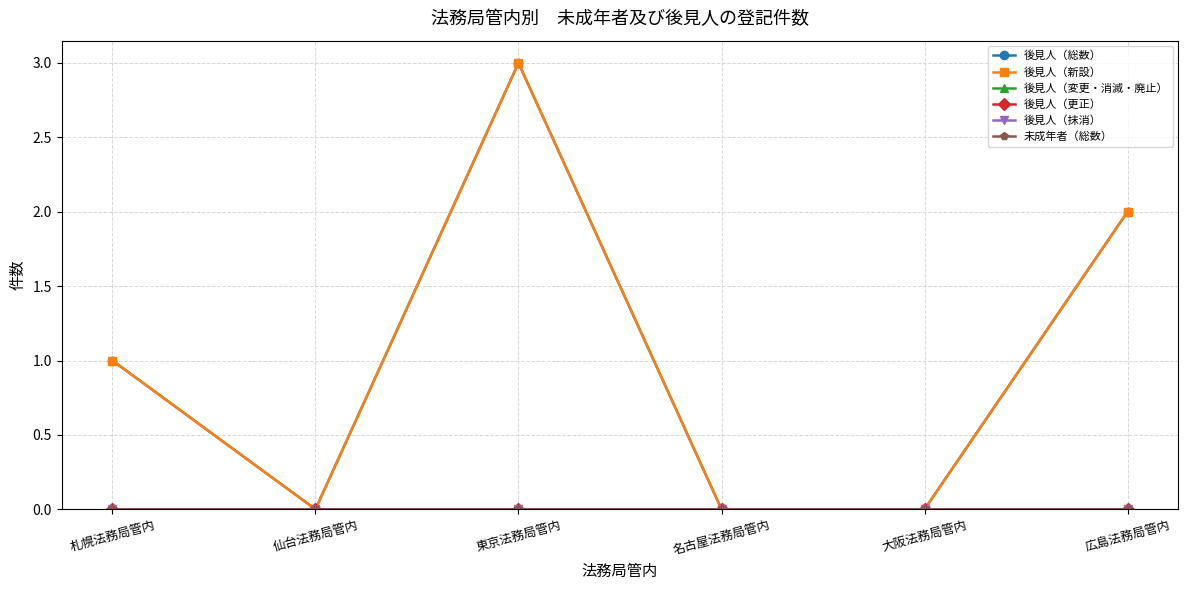

Rank the series by their maximum value, from lowest to highest.

後見人（変更・消滅・廃止）, 後見人（更正）, 後見人（抹消）, 未成年者（総数）, 後見人（総数）, 後見人（新設）